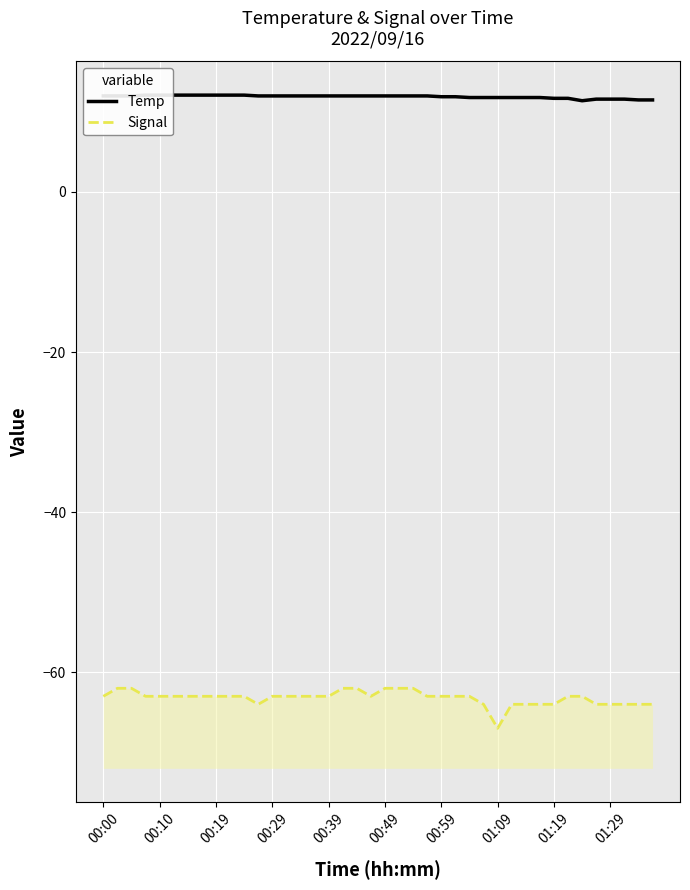

Which series changed the most between 20 and 37?

Signal